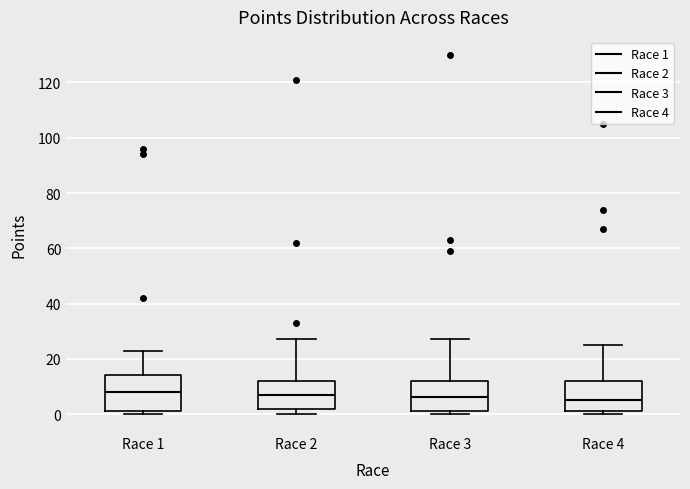

Reading left to right, transcribe this box plot: for each box, give where its median line is, the range the box spans, and where its two whiskers end, as read against the y-axis. The values are not printed on the chart, so give them approximately, as read against the axis.

Race 1: median 8, box 2 to 14, whiskers 0 to 24
Race 2: median 8, box 2 to 12, whiskers 0 to 28
Race 3: median 6, box 2 to 12, whiskers 0 to 28
Race 4: median 6, box 2 to 12, whiskers 0 to 26